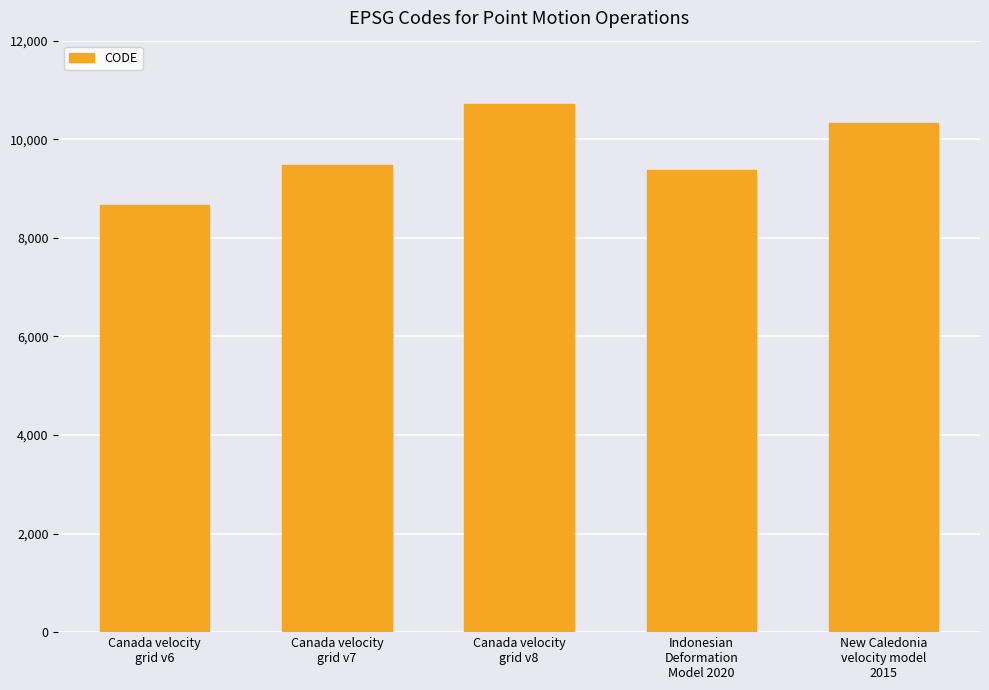

True or false: the data shows 10707 at Canada velocity
grid v8.

True